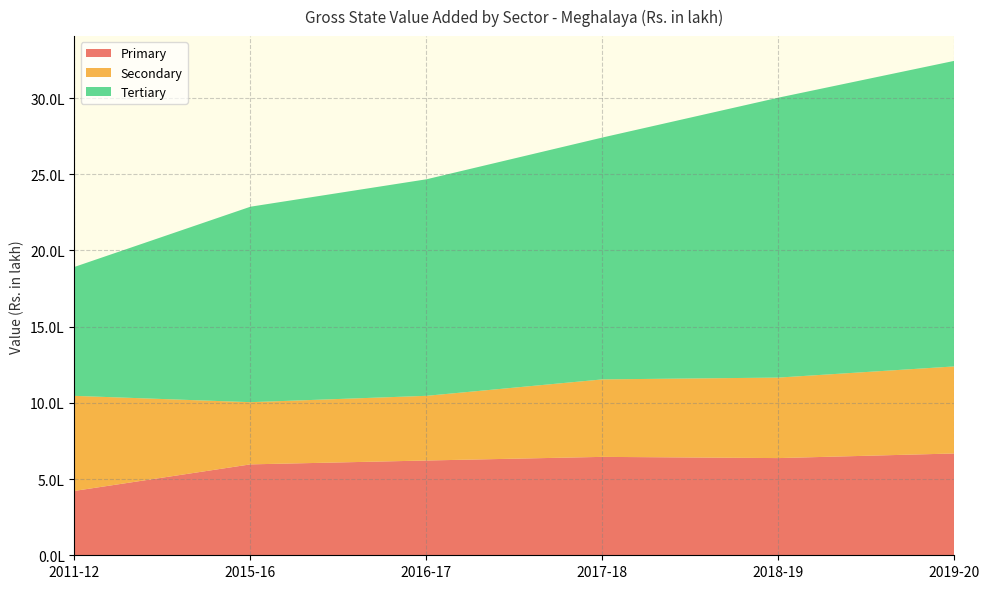

Reading left to right, transcribe all the data shown in this chart.

Primary: 2011-12=422304.4	2015-16=596489.8	2016-17=621851.0	2017-18=645717.0	2018-19=637725.0	2019-20=668023.0
Secondary: 2011-12=623780.3	2015-16=408087.1	2016-17=424435.2	2017-18=508371.2	2018-19=528266.0	2019-20=571177.8
Tertiary: 2011-12=846097.1	2015-16=1282650.4	2016-17=1420827.2	2017-18=1587074.1	2018-19=1836777.6	2019-20=2005203.4